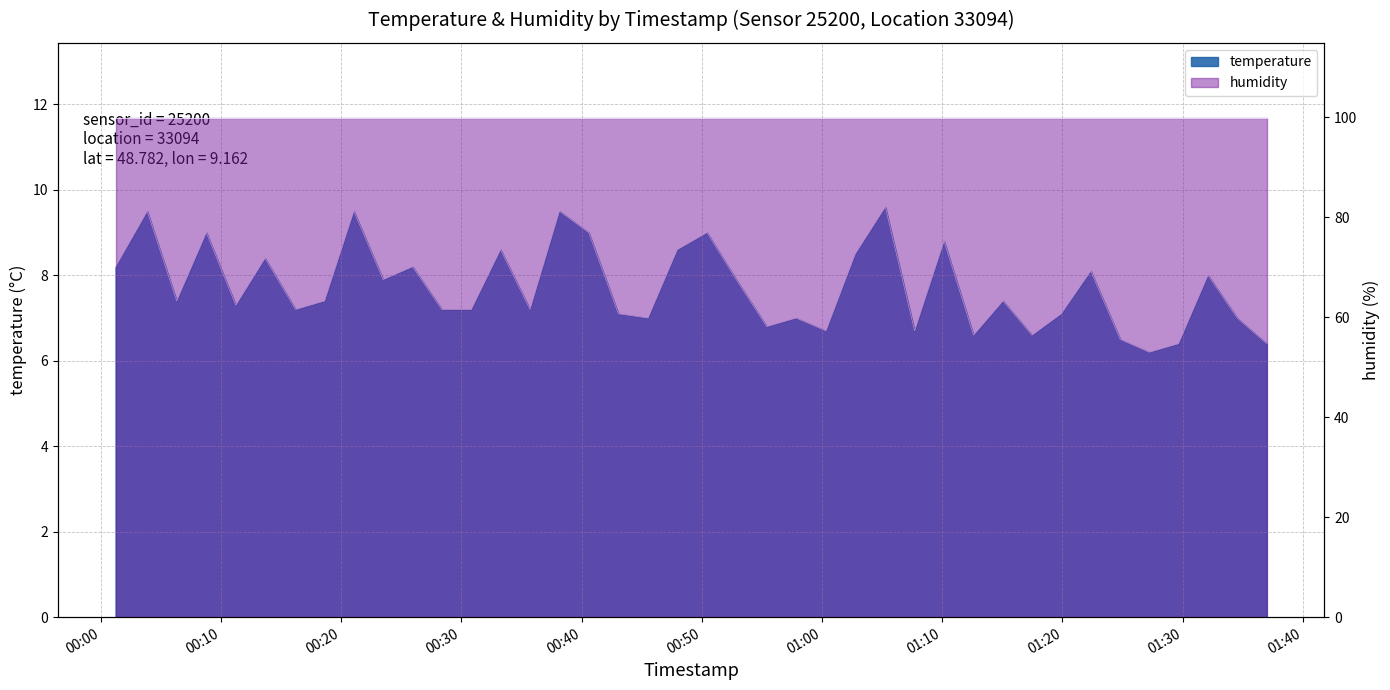

Does the chart display data point markers on the line(s)?

No